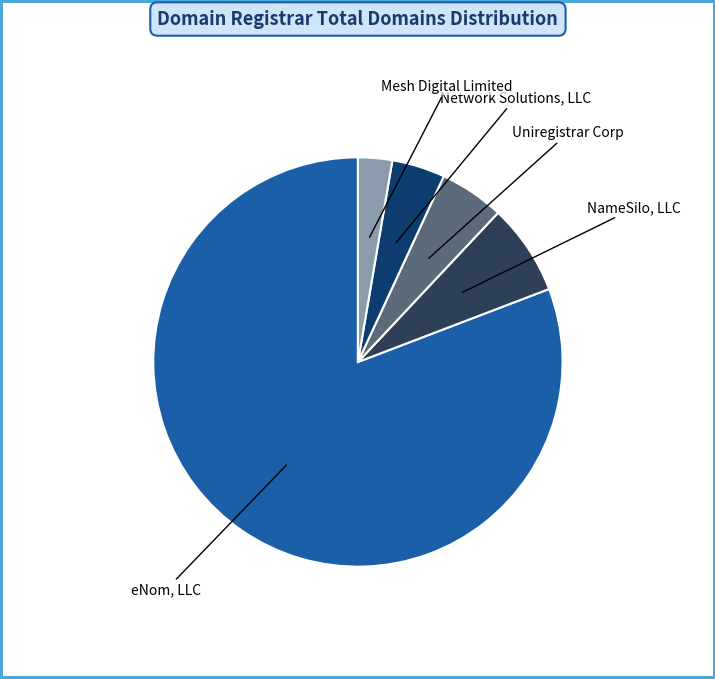

Is there any slice that represents more than half of the pie?

Yes